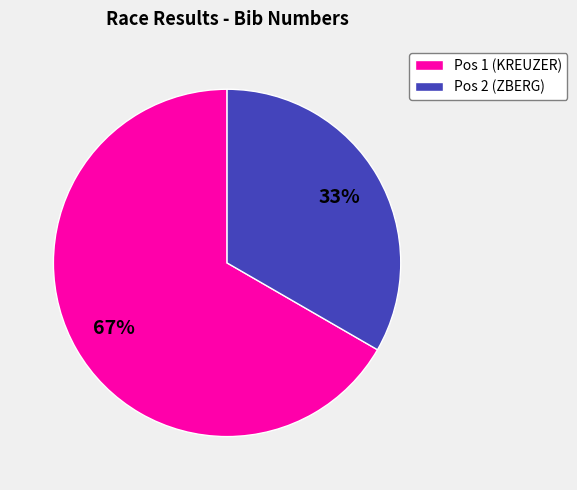

True or false: Pos 1 (KREUZER) accounts for 67% of the total.

True